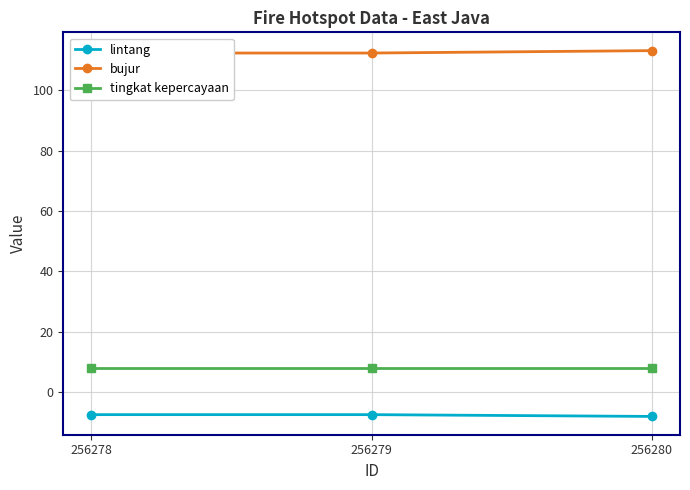

Is it true that tingkat kepercayaan equals 8.0 at 256280?

True